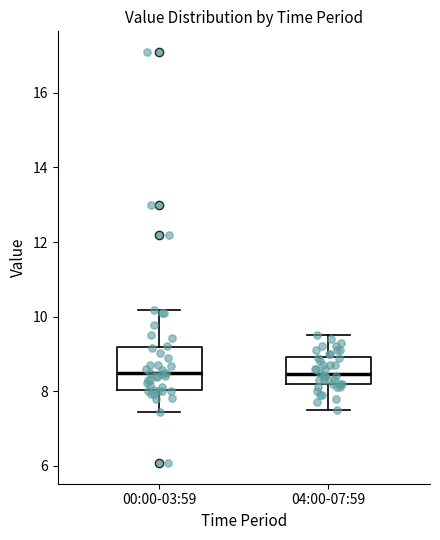

Comparing the boxes themselves (not the whiskers), which one is the tallest?

00:00-03:59